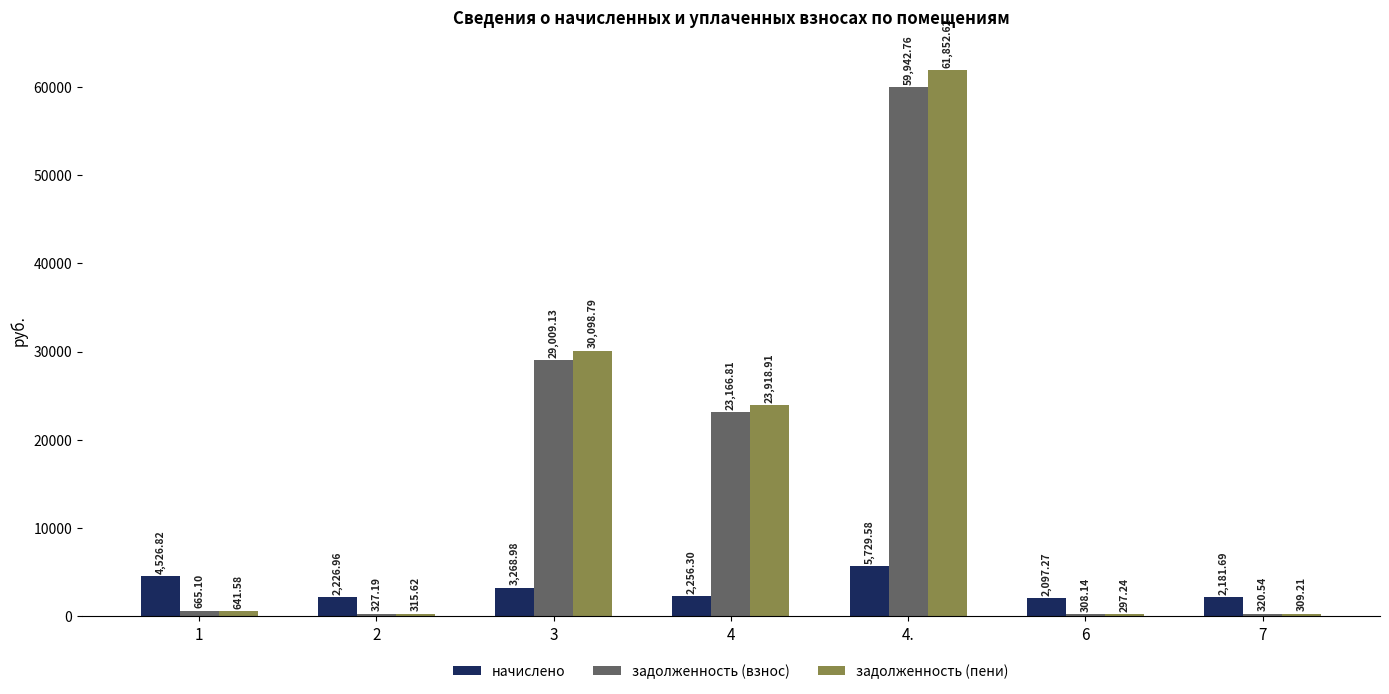

What is the highest value of the задолженность (пени) series?

61852.6